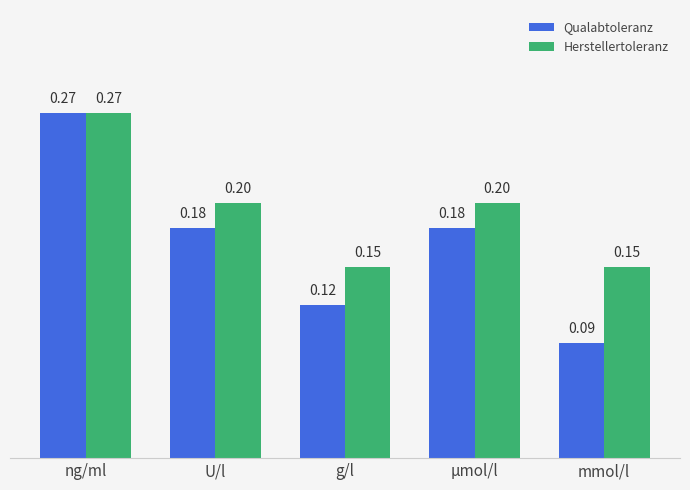

Which category has the highest value in the Qualabtoleranz series?

ng/ml